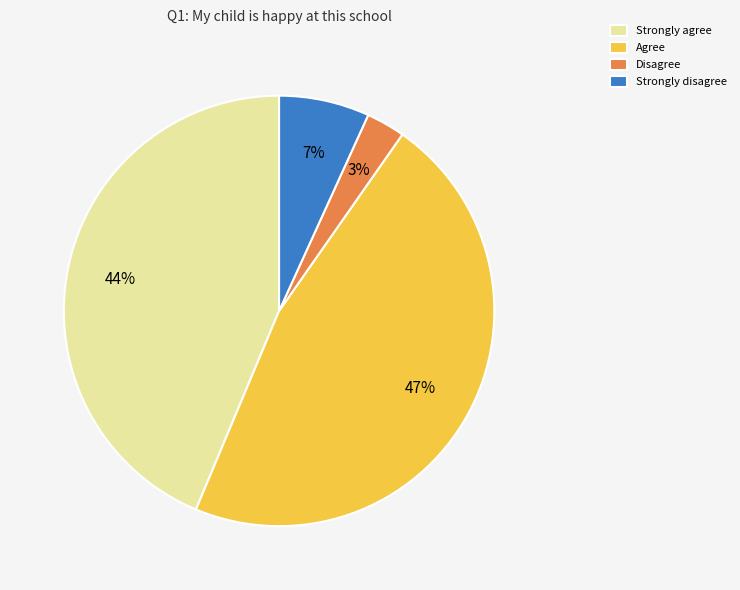

Is it true that Strongly agree is 29% of the pie?

False